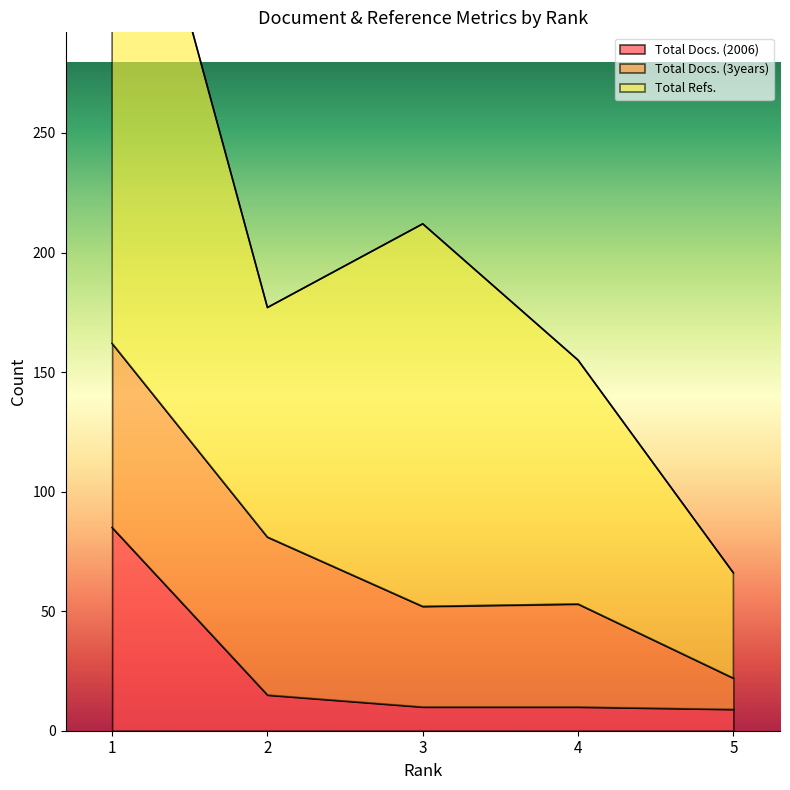

What is the difference between the maximum and minimum values in the Total Docs. (2006) series?

76